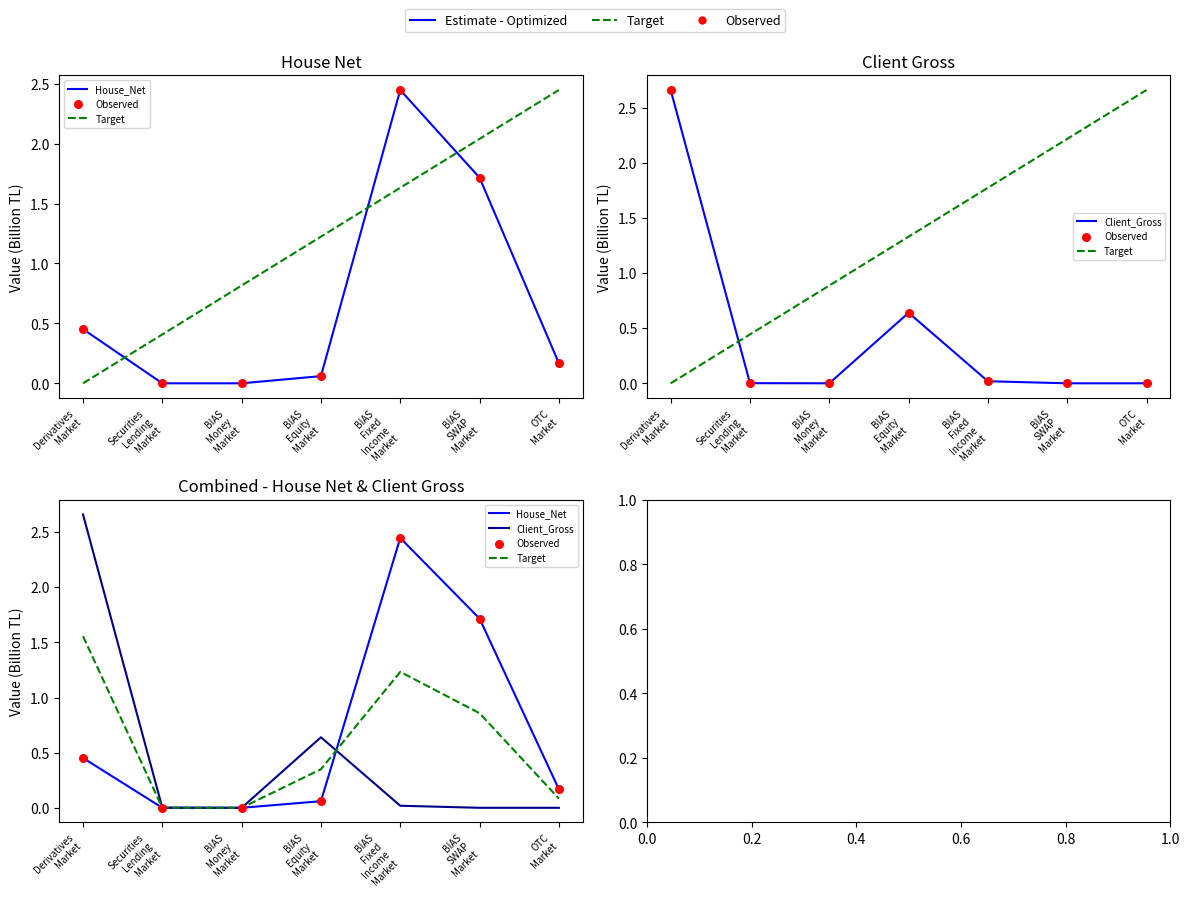

Which series has the largest Y range (max minus min)?

Client_Gross